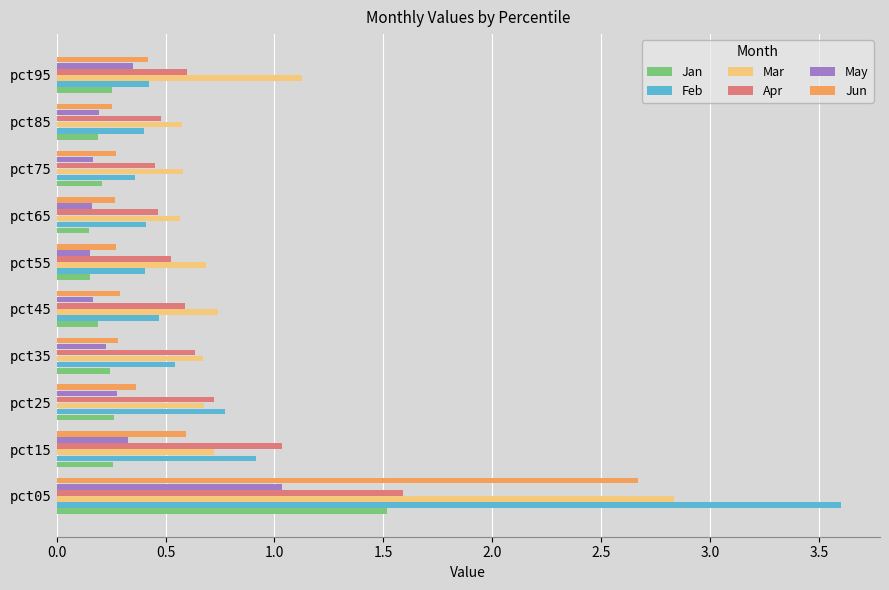

The Jan series shows 0.3 at pct65. True or false?

False